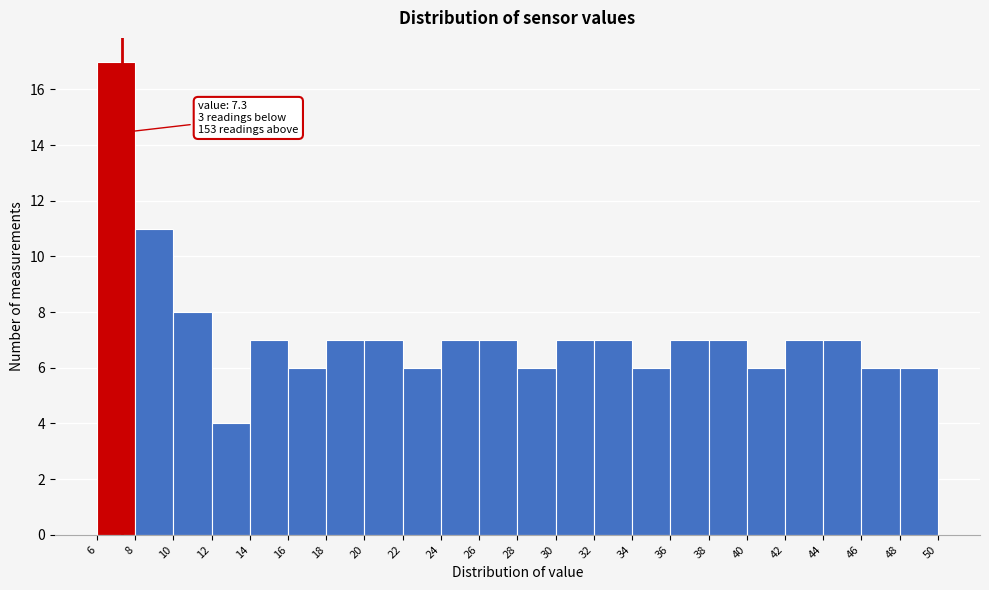

Which range on the x-axis has the tallest bar?

6 to 8